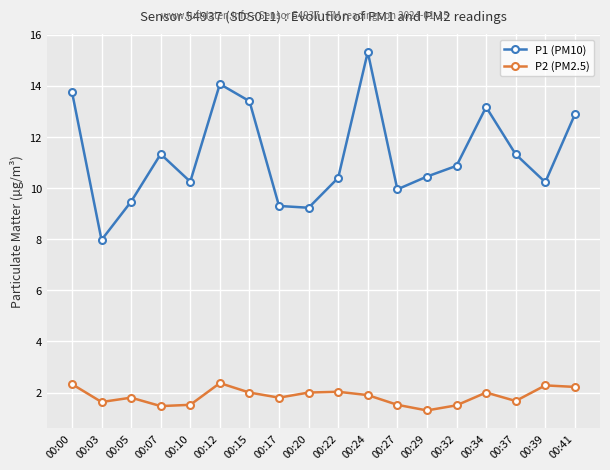

At which category is the sum across all series the highest?

00:24